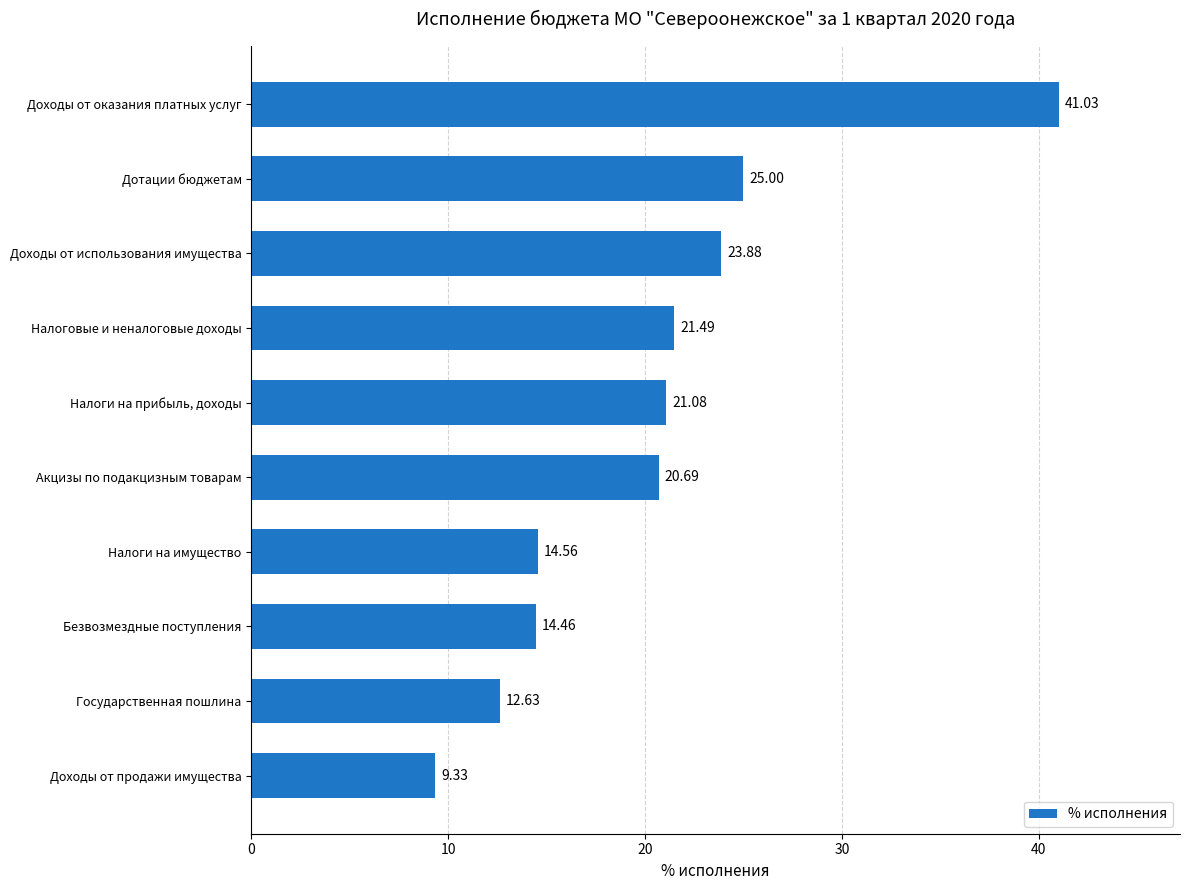

At which label is the value closest to 25?

Дотации бюджетам